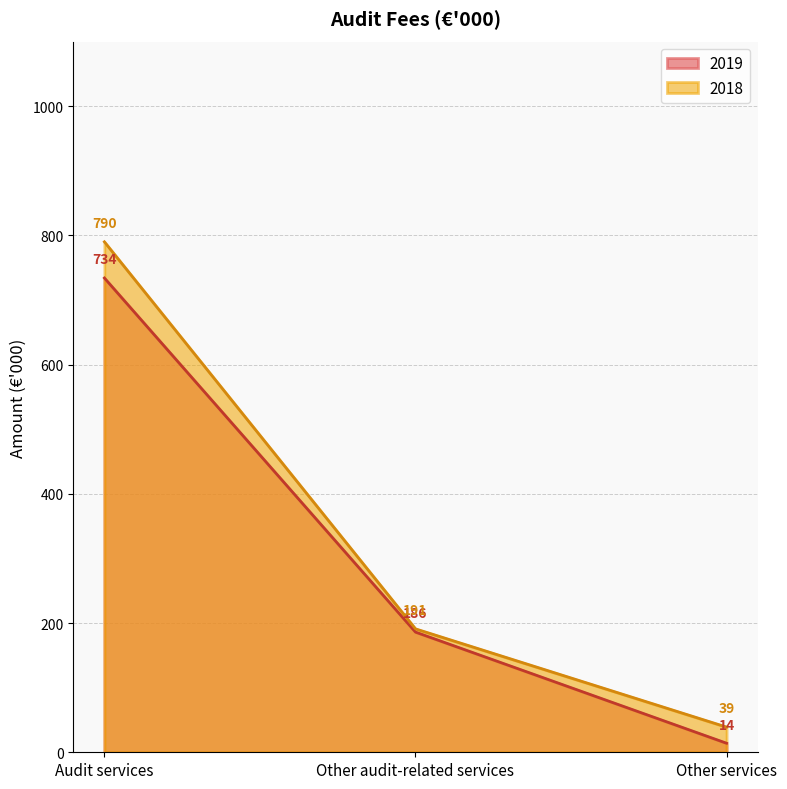

Reading right to left, extract all data points from this chart.

2019: 14	186	734
2018: 39	191	790